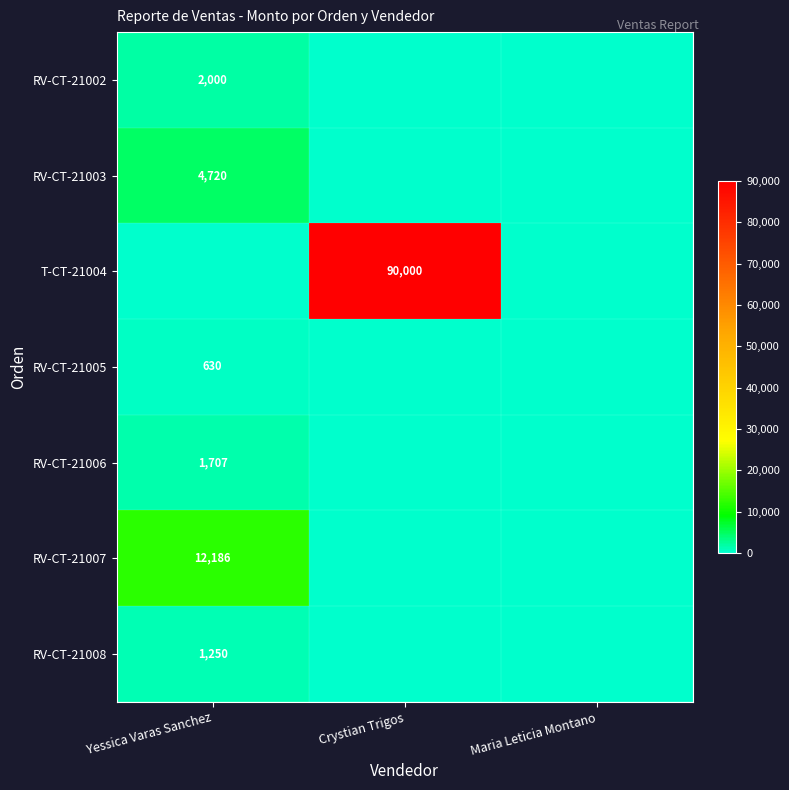

The value of T-CT-21004 at Crystian Trigos is 127787. True or false?

False